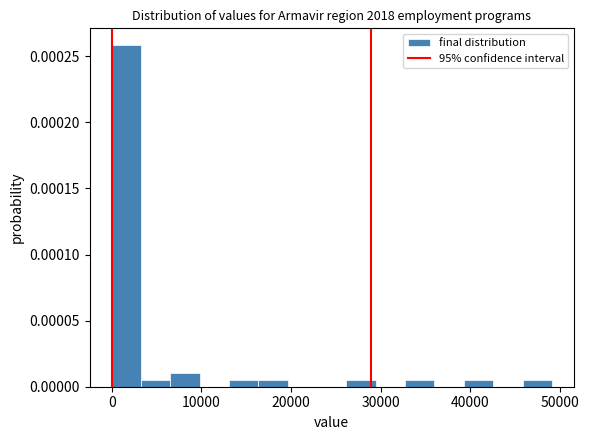

Read against the x-axis, roughly where is the centre of the tallest bar?

2000